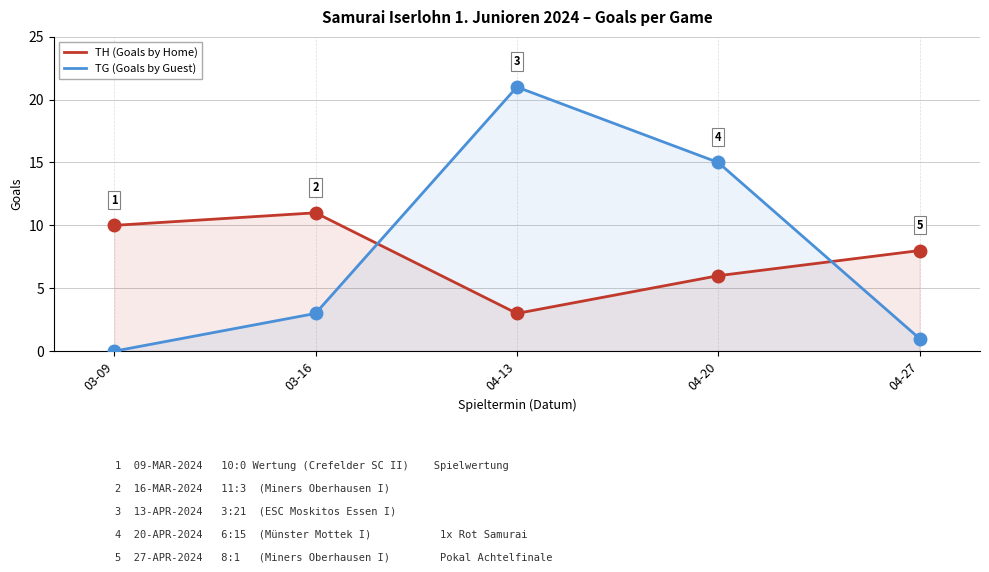

How many lines are shown in the chart?

2